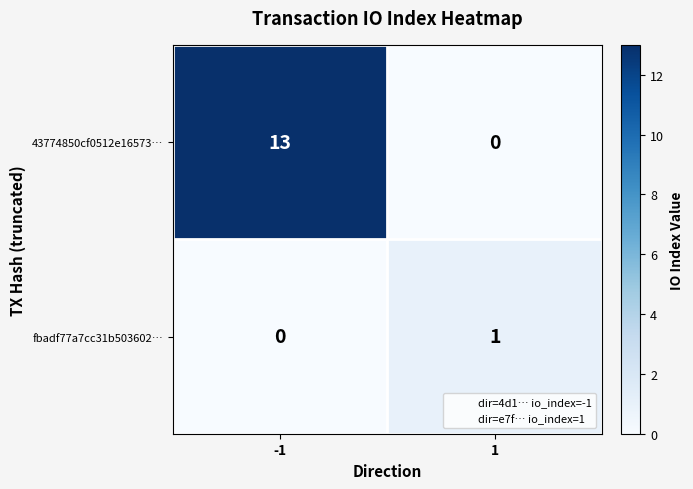

How many series are shown in this chart?

2